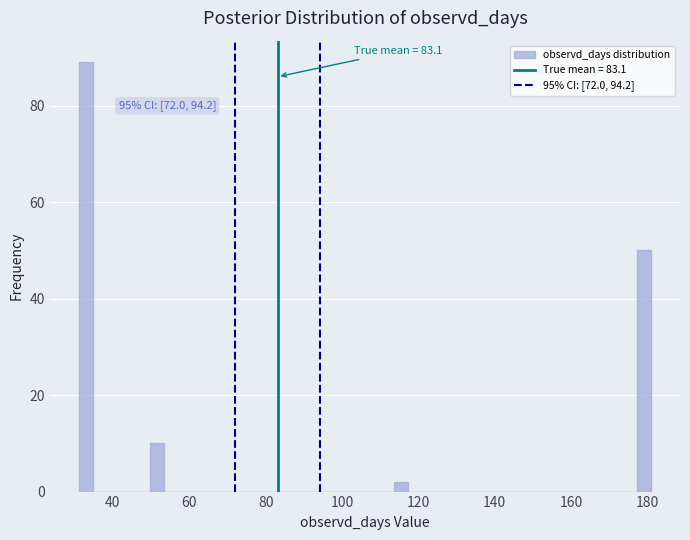

Read against the x-axis, roughly where is the centre of the tallest bar?

32